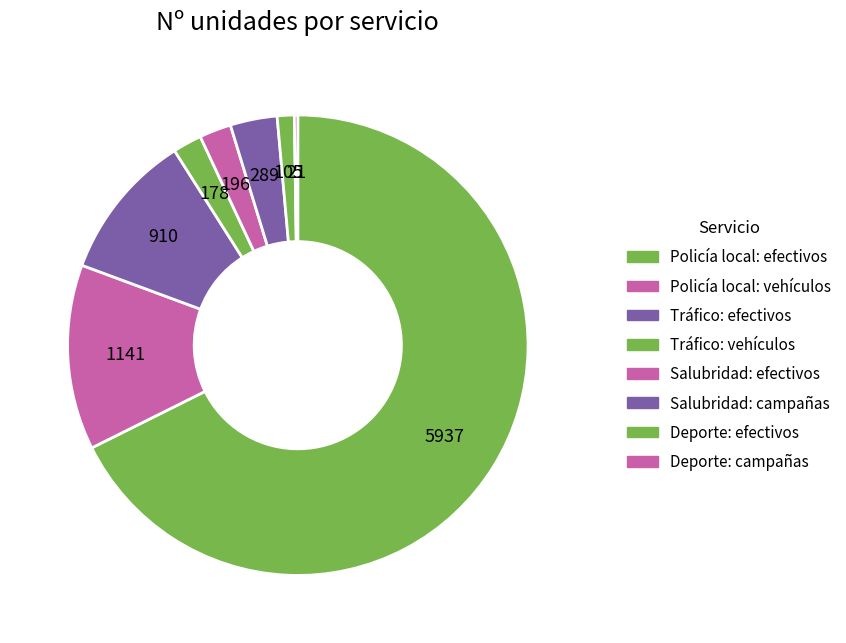

Is Policía local: vehículos the majority of the pie?

No